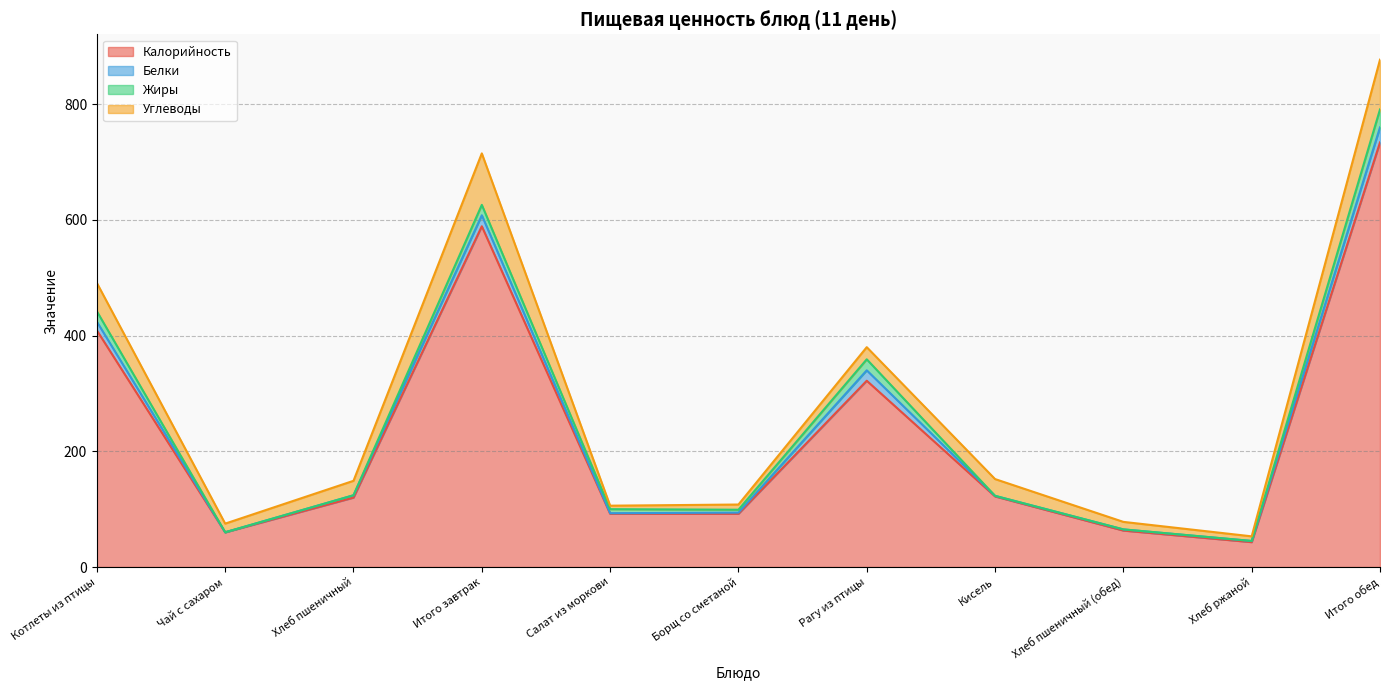

What is the sum of all Углеводы values?

350